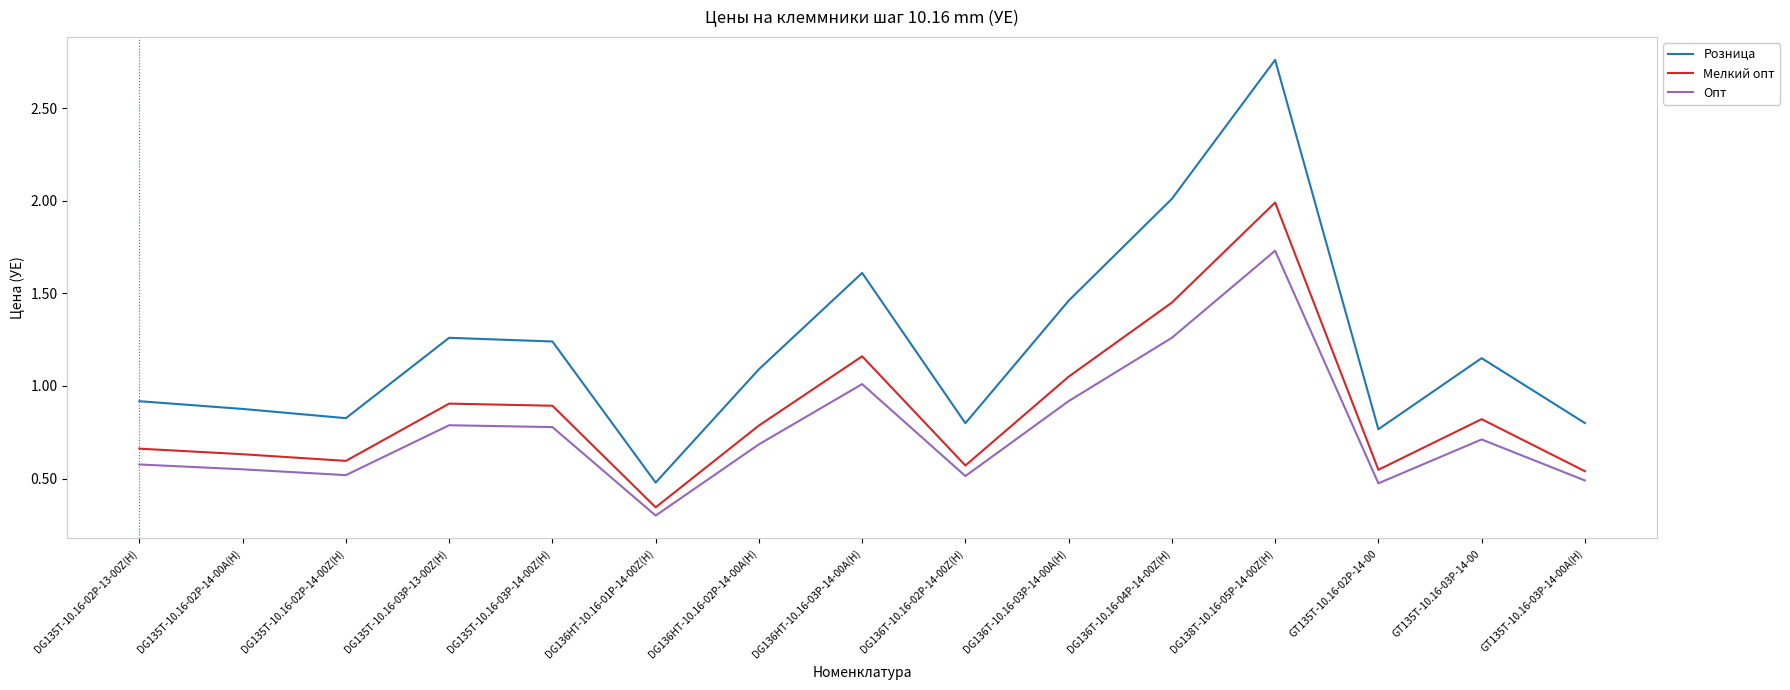

How many distinct data groups are displayed?

3